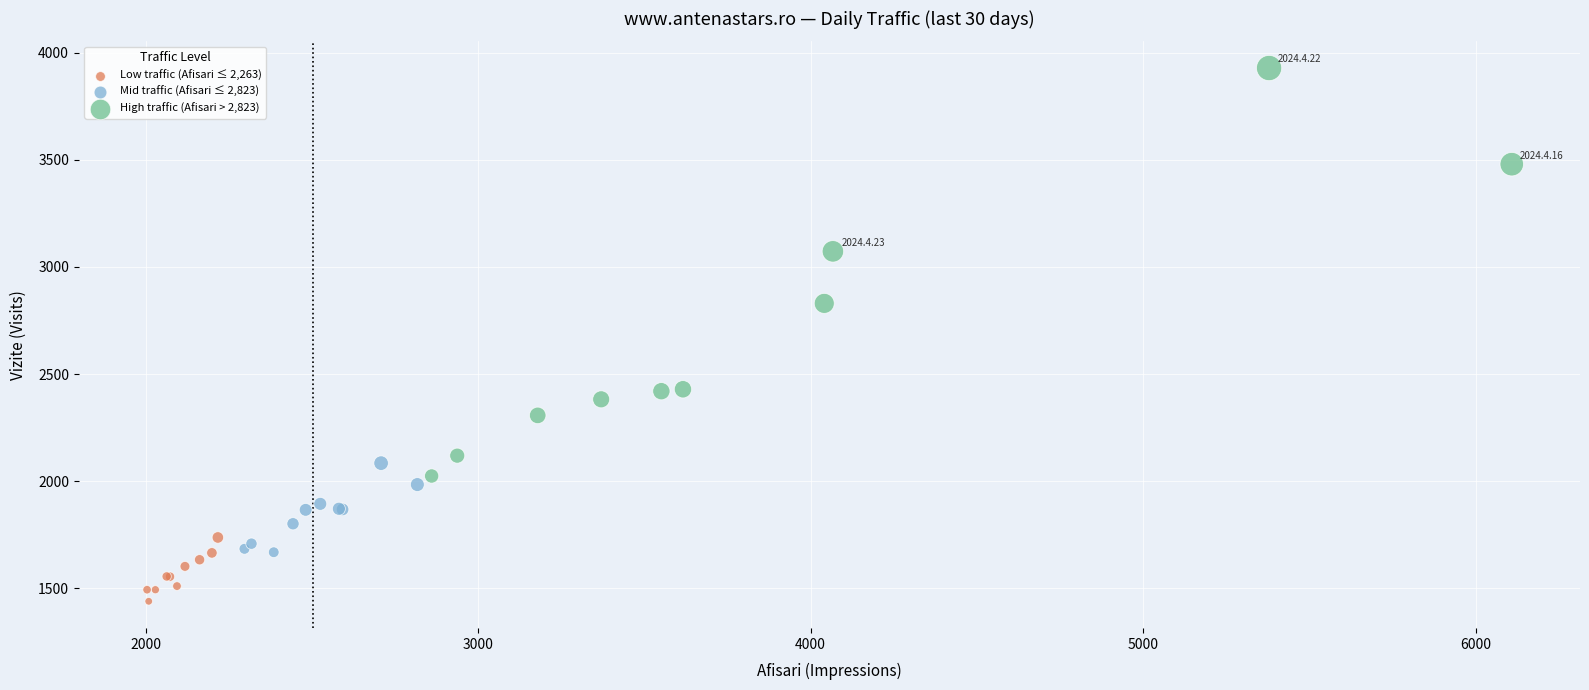

Which series reaches the minimum Y coordinate?

Low traffic (Afisari ≤ 2,263)